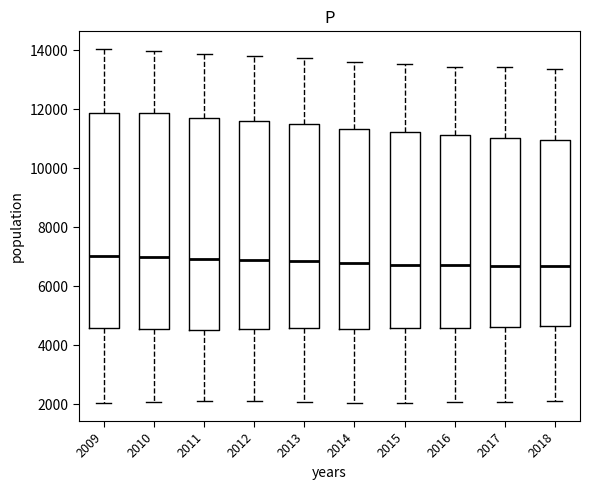

Reading left to right, read every box against the y-axis: the position of its median line, the range the box covers, and the ends of its whiskers. The values are not printed on the chart, so give them approximately, as read against the axis.

2009: median 7000, box 4600 to 11800, whiskers 2000 to 14000
2010: median 7000, box 4600 to 11800, whiskers 2000 to 14000
2011: median 7000, box 4600 to 11800, whiskers 2200 to 13800
2012: median 6800, box 4600 to 11600, whiskers 2200 to 13800
2013: median 6800, box 4600 to 11400, whiskers 2000 to 13800
2014: median 6800, box 4600 to 11400, whiskers 2000 to 13600
2015: median 6800, box 4600 to 11200, whiskers 2000 to 13600
2016: median 6800, box 4600 to 11200, whiskers 2000 to 13400
2017: median 6600, box 4600 to 11000, whiskers 2000 to 13400
2018: median 6600, box 4600 to 11000, whiskers 2200 to 13400